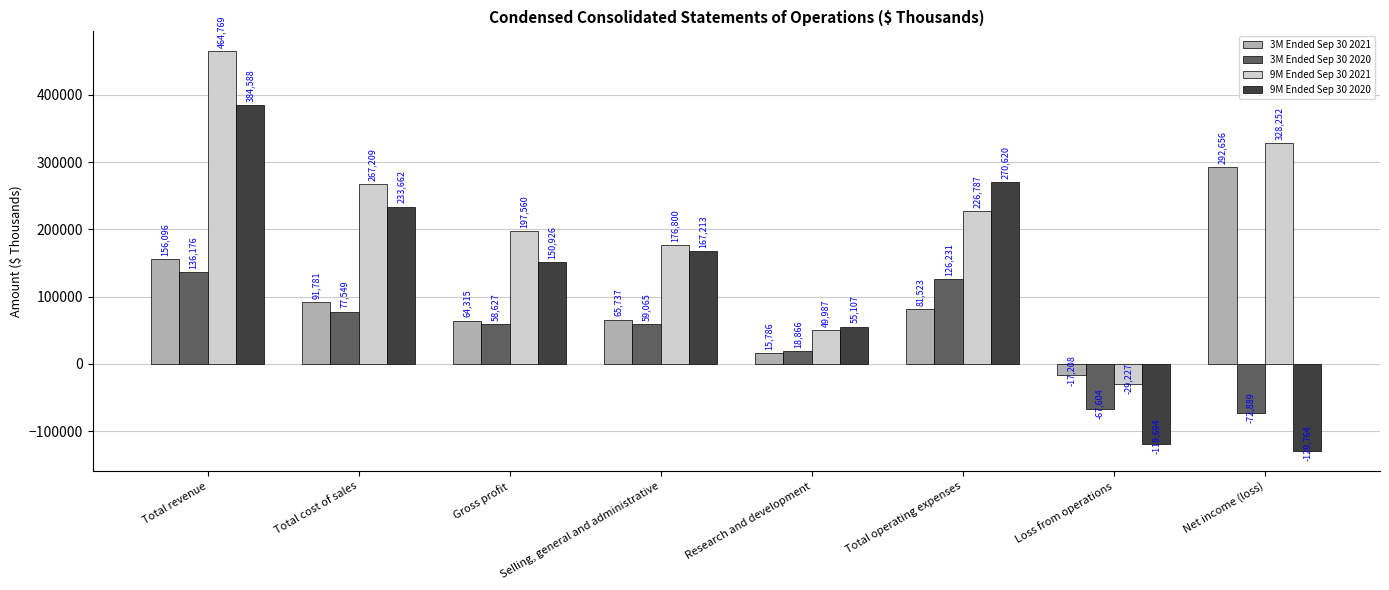

Which series has the largest total across all categories?

9M Ended Sep 30 2021